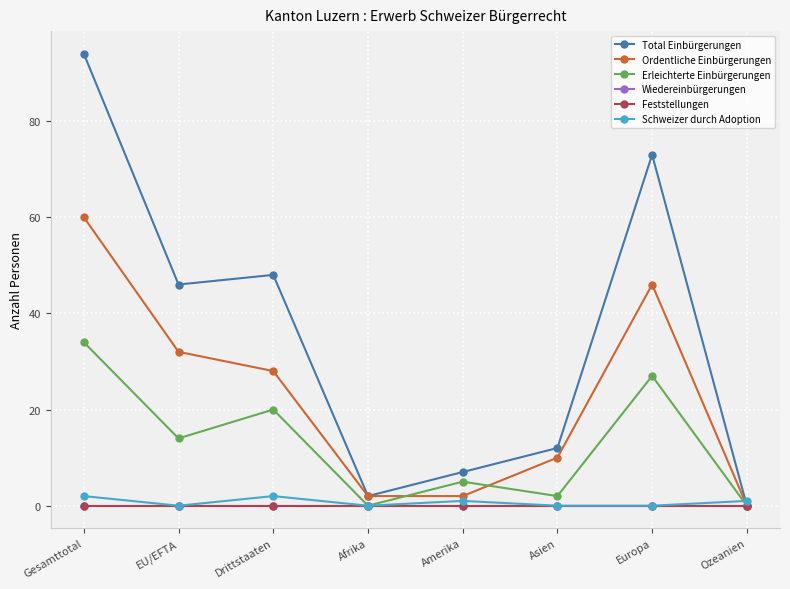

True or false: Ordentliche Einbürgerungen has a value of 2 at Amerika.

True